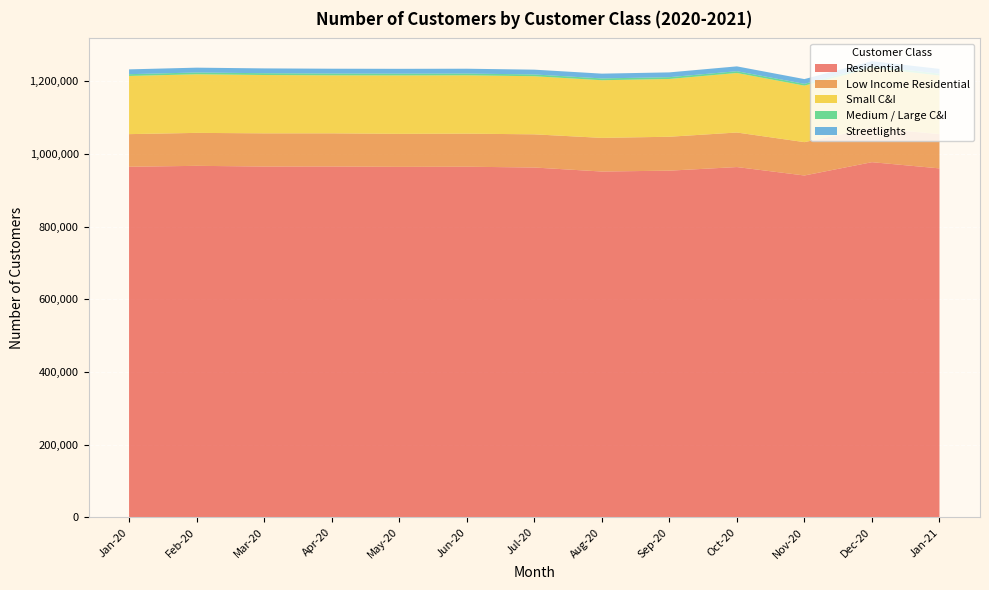

Reading left to right, what are all the values shown in this chart?

Residential: Jan-20=964410.9	Feb-20=966928.8	Mar-20=965068.9	Apr-20=965148.6	May-20=964166.1	Jun-20=964499.7	Jul-20=962352.8	Aug-20=951295.5	Sep-20=953665.8	Oct-20=963592.7	Nov-20=940393.1	Dec-20=977005.0	Jan-21=959912.0
Low Income Residential: Jan-20=89743.5	Feb-20=90678.9	Mar-20=91284.1	Apr-20=91212.9	May-20=90805.4	Jun-20=91024.9	Jul-20=91260.1	Aug-20=92555.8	Sep-20=93313.9	Oct-20=95036.4	Nov-20=91752.2	Dec-20=94326.7	Jan-21=94294.6
Small C&I: Jan-20=160051.4	Feb-20=161207.8	Mar-20=160466.0	Apr-20=159552.8	May-20=160710.9	Jun-20=160473.8	Jul-20=159829.4	Aug-20=158618.3	Sep-20=158925.3	Oct-20=163749.5	Nov-20=155461.5	Dec-20=165203.8	Jan-21=161273.2
Medium / Large C&I: Jan-20=4883.3	Feb-20=4929.9	Mar-20=4937.3	Apr-20=4983.1	May-20=4928.5	Jun-20=4908.3	Jul-20=4908.1	Aug-20=4977.7	Sep-20=4971.2	Oct-20=4894.7	Nov-20=4907.8	Dec-20=4939.3	Jan-21=4974.2
Streetlights: Jan-20=13251.2	Feb-20=13287.1	Mar-20=13236.9	Apr-20=13240.5	May-20=13216.9	Jun-20=13203.9	Jul-20=13213.6	Aug-20=13143.5	Sep-20=13154.3	Oct-20=13298.3	Nov-20=13066.1	Dec-20=13300.4	Jan-21=13165.1